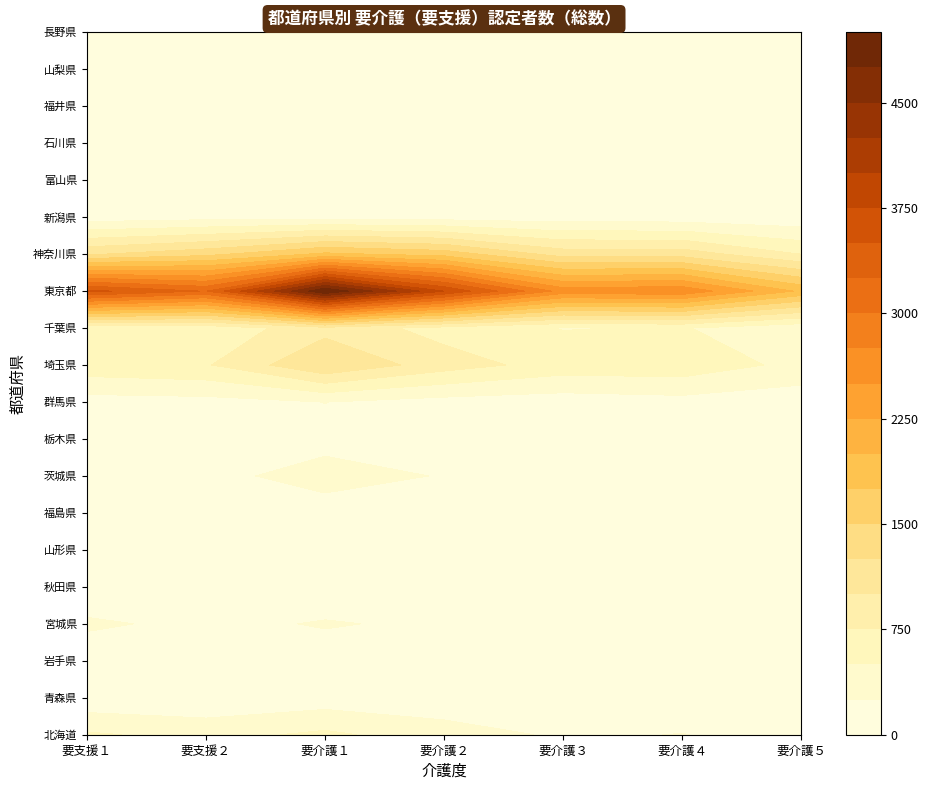

The value of 埼玉県 at 要介護４ is 243. True or false?

False